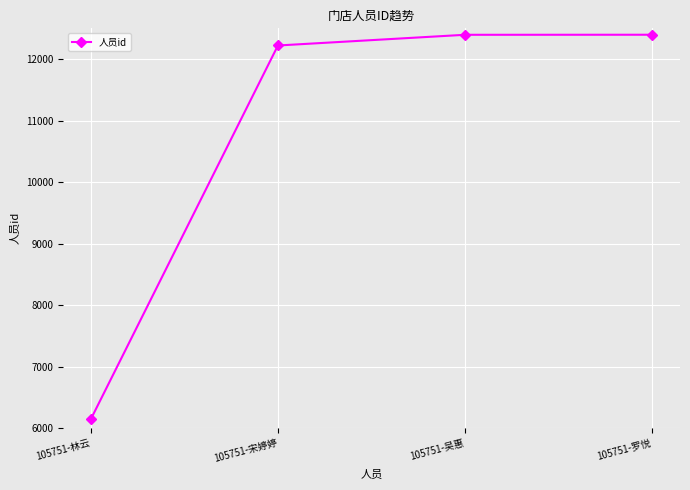

What is the label of the 2nd point from the left?

105751-宋婷婷